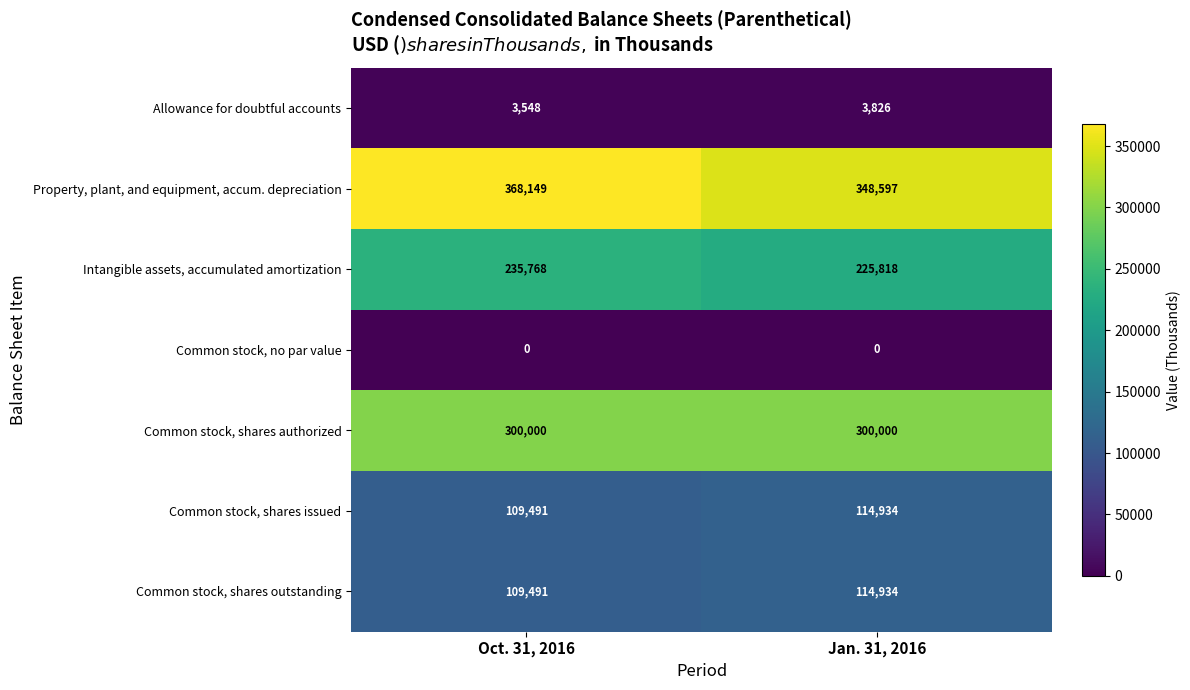

At which category is the sum across all series the highest?

Oct. 31, 2016